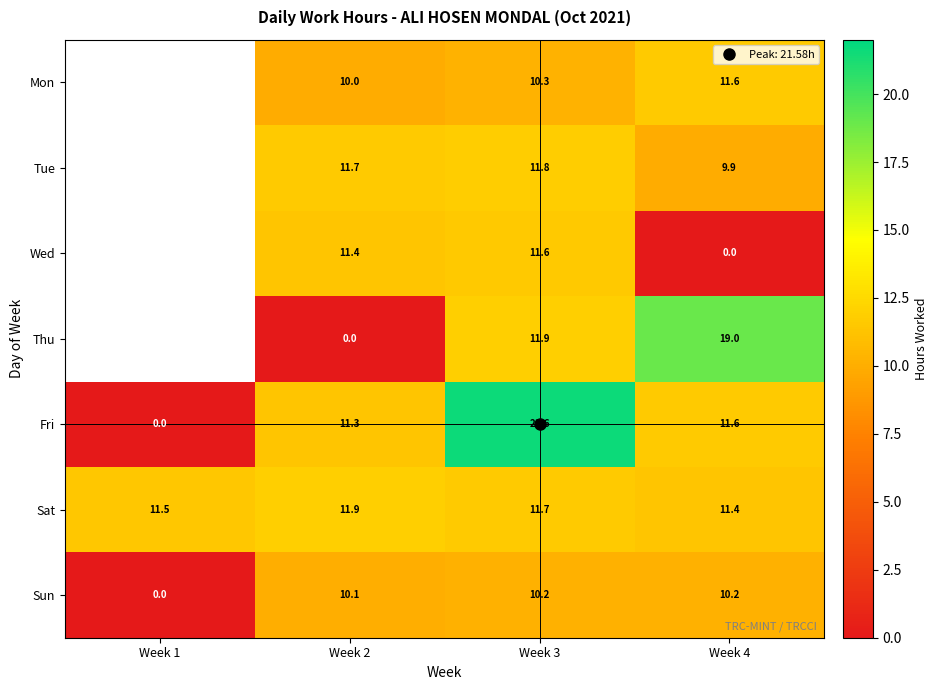

How many data points in Tue are above 11?

2